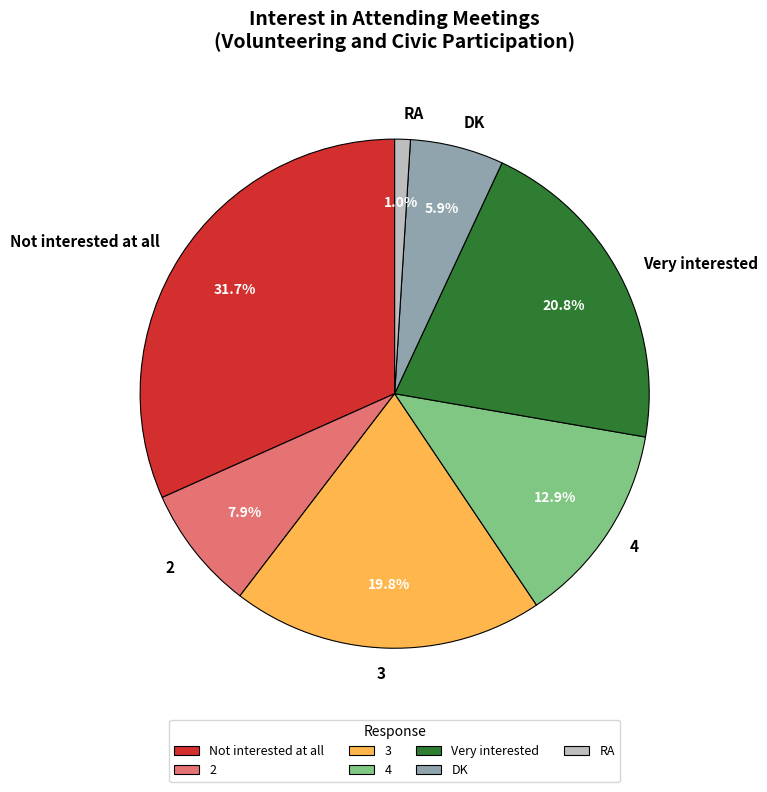

Does DK represent more than half of the total?

No